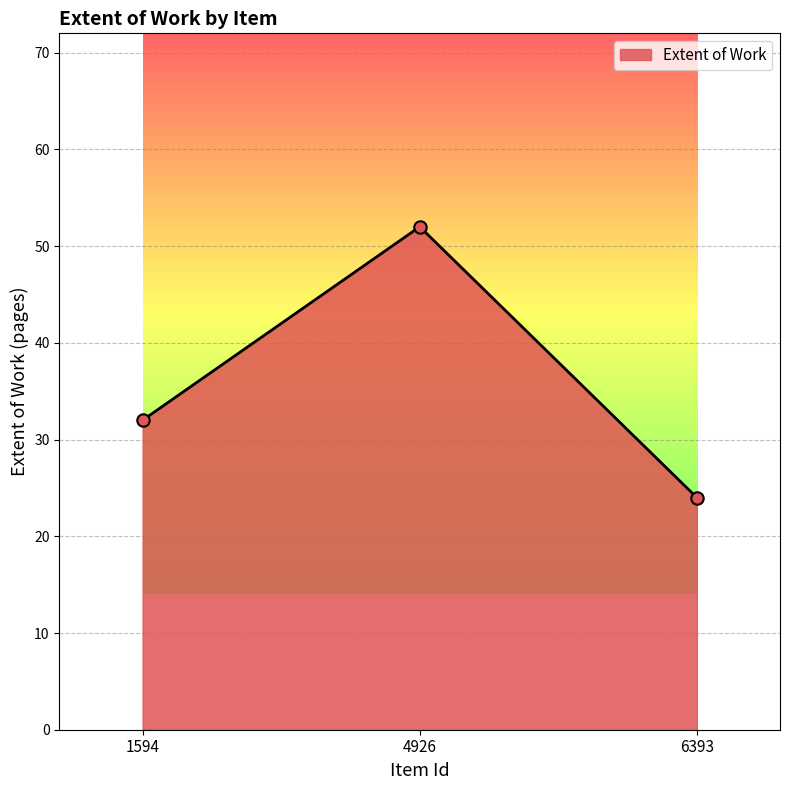

Between 4926 and 1594, which is larger?

4926